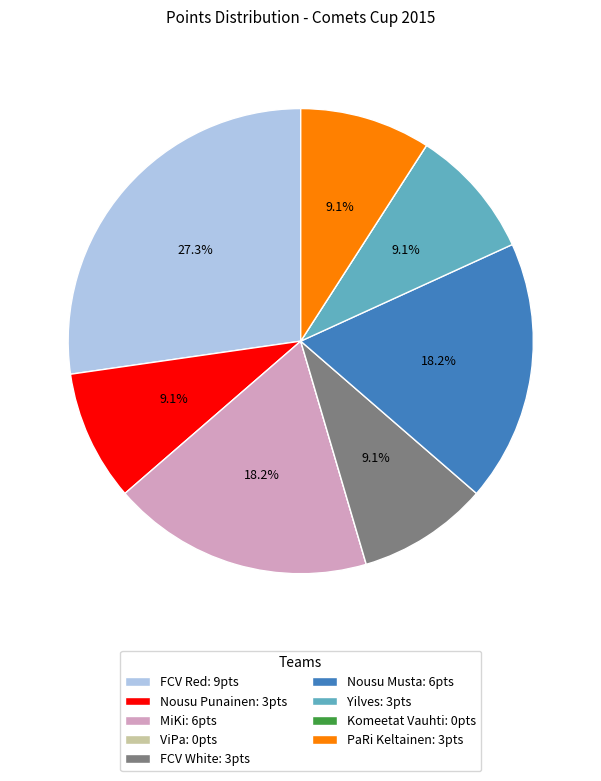

To the nearest percent, what is the combined percentage of Nousu Punainen and PaRi Keltainen?

18%